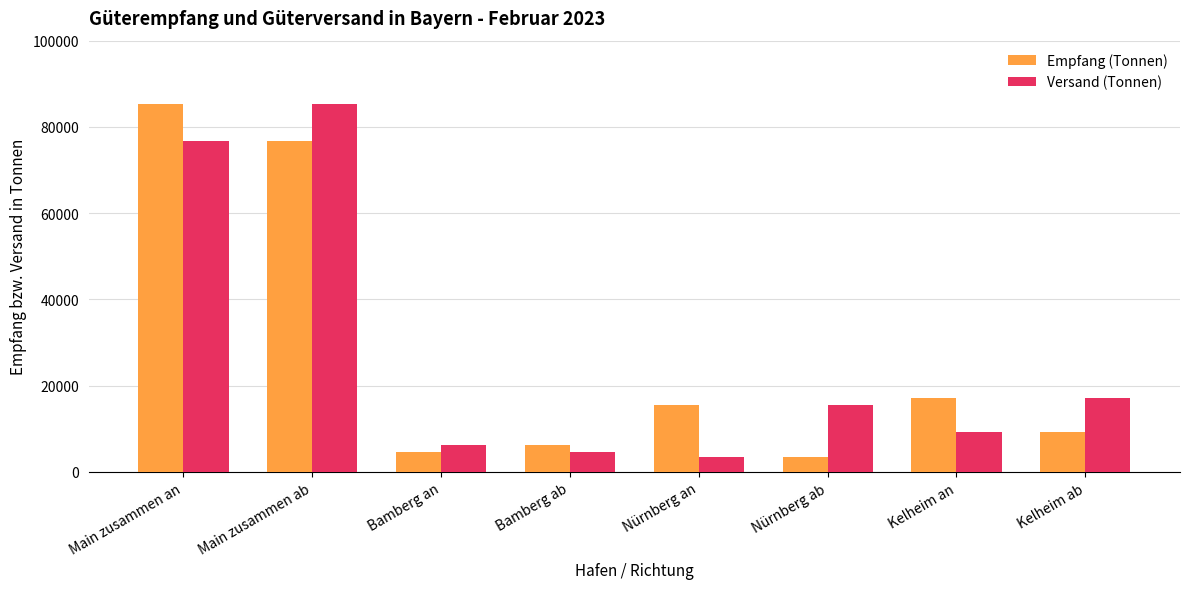

Where is Empfang (Tonnen) nearest to the value 44358?

Kelheim an